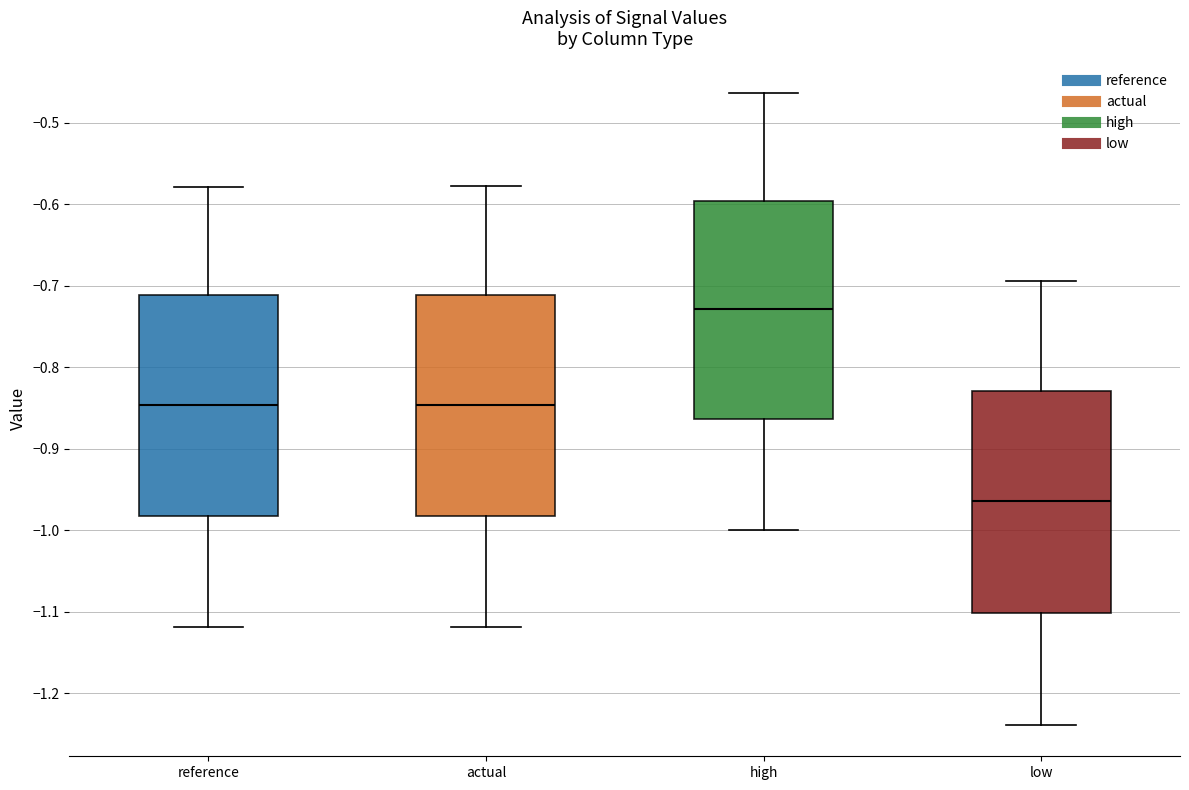

Reading left to right, read every box against the y-axis: the position of its median line, the range the box covers, and the ends of its whiskers. The values are not printed on the chart, so give them approximately, as read against the axis.

reference: median -0.85, box -0.98 to -0.71, whiskers -1.12 to -0.58
actual: median -0.85, box -0.98 to -0.71, whiskers -1.12 to -0.58
high: median -0.73, box -0.86 to -0.60, whiskers -1.00 to -0.46
low: median -0.96, box -1.10 to -0.83, whiskers -1.24 to -0.69